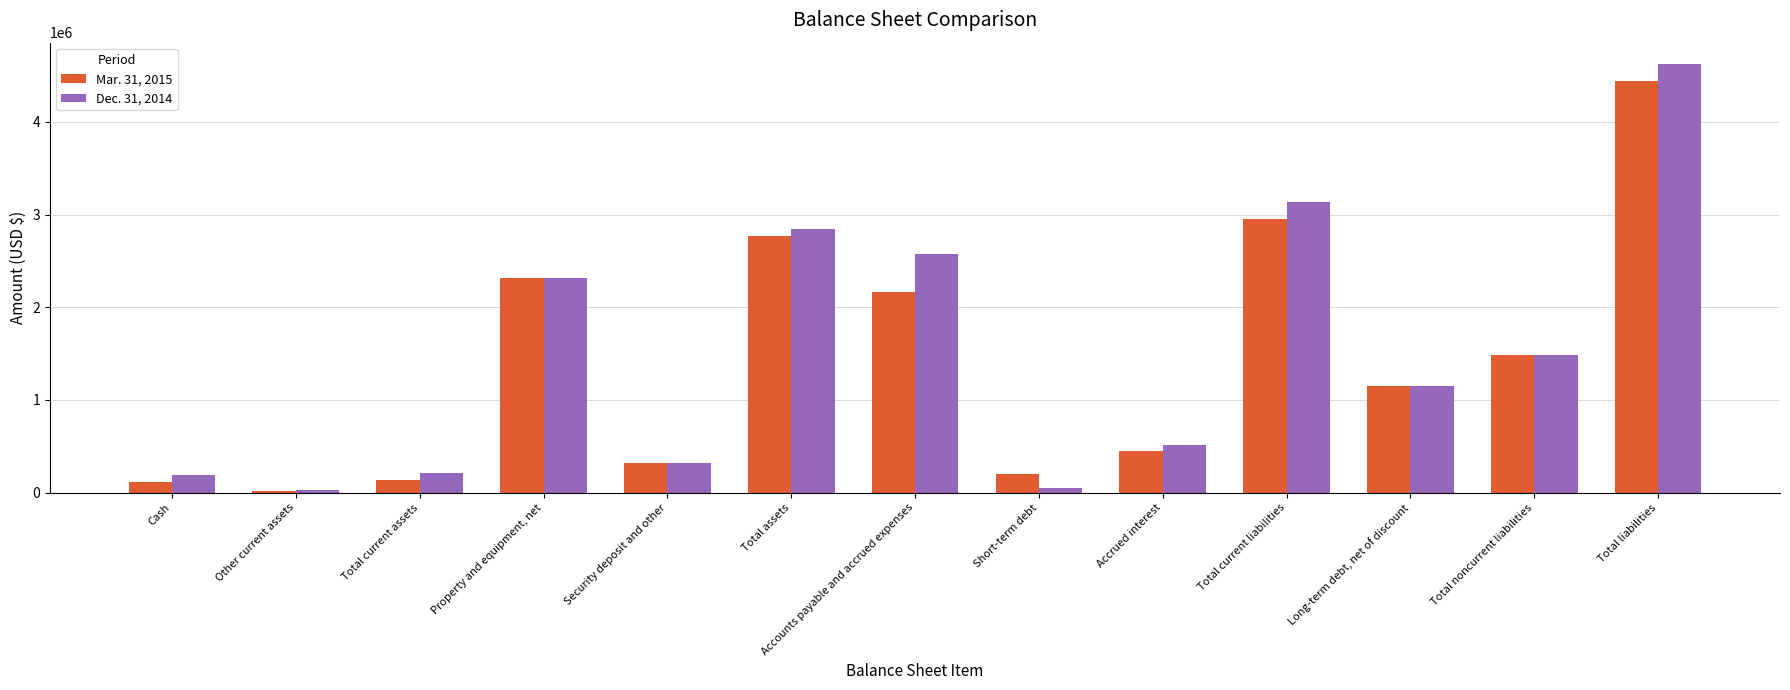

What is the total value across all series at Security deposit and other?

637366